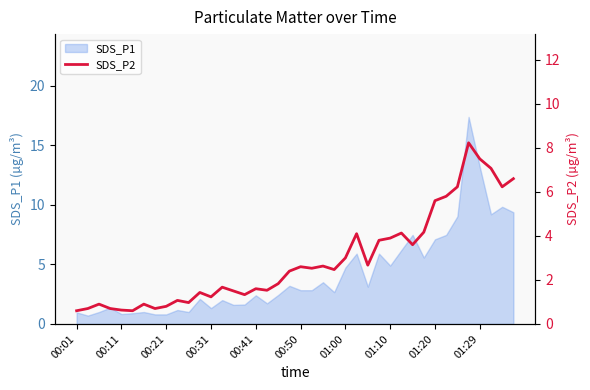

What is the maximum value for SDS_P1?

17.4